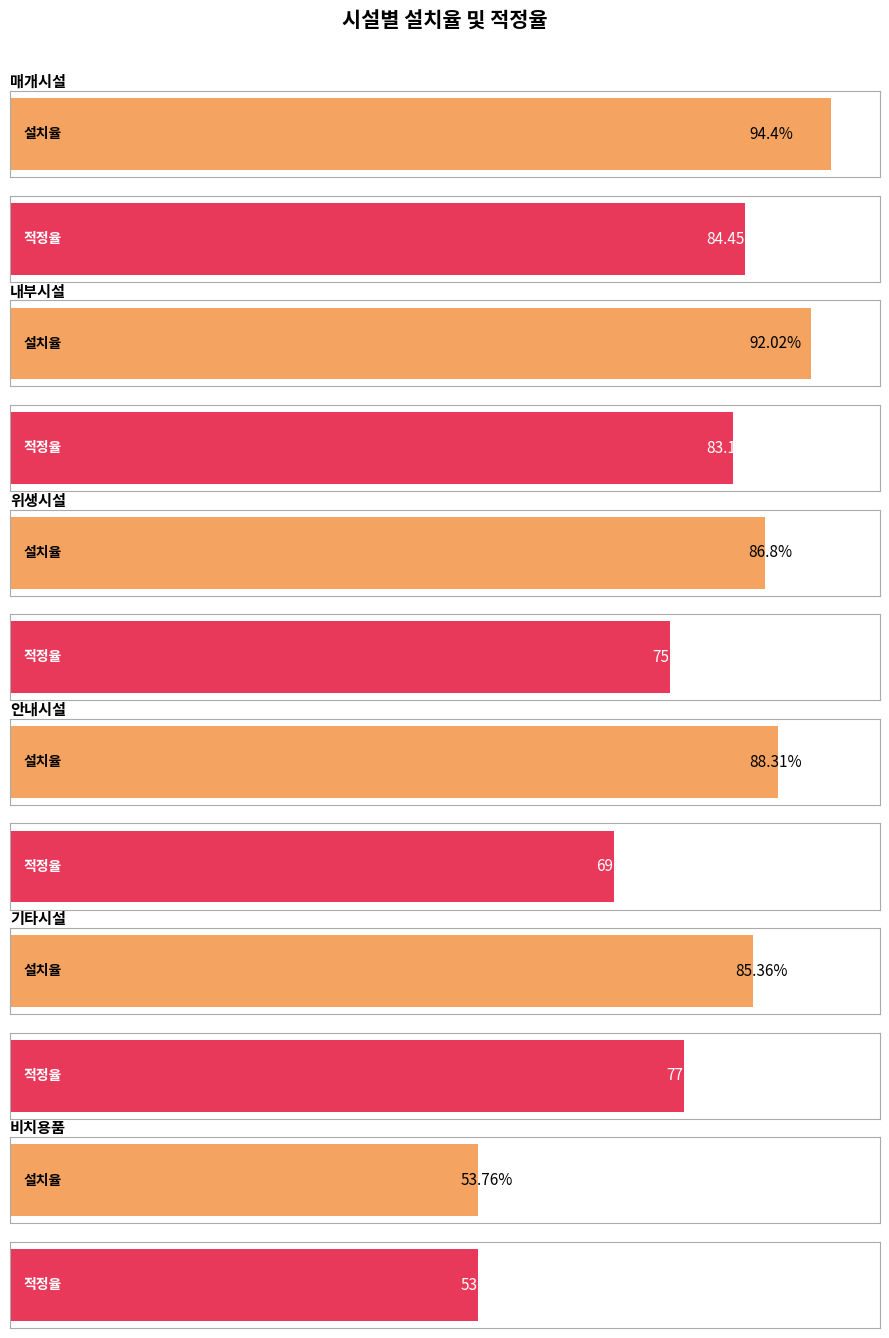

Is it true that rate_installed equals 88.3 at 안내시설?

True